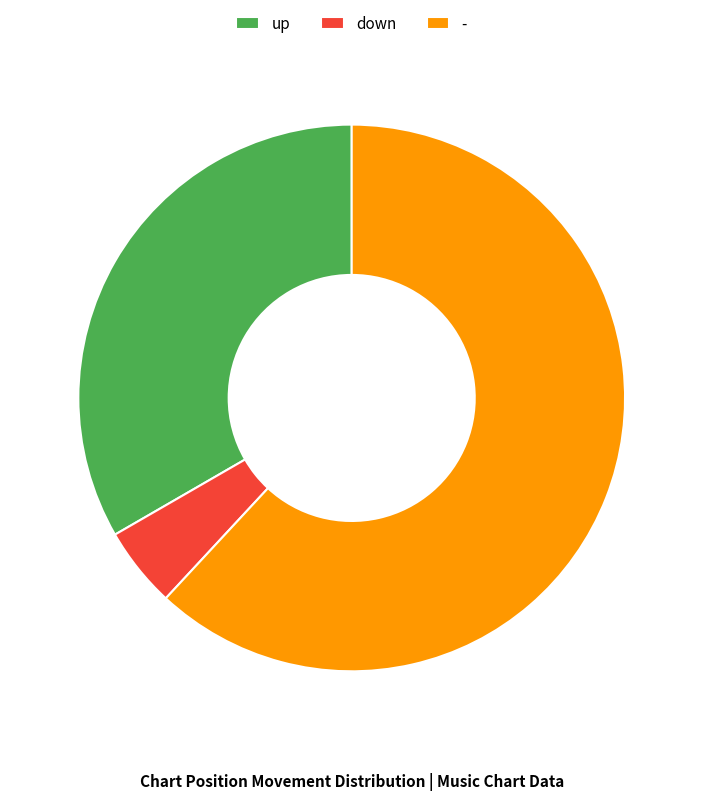

Is the sum of down and up greater than half?

No